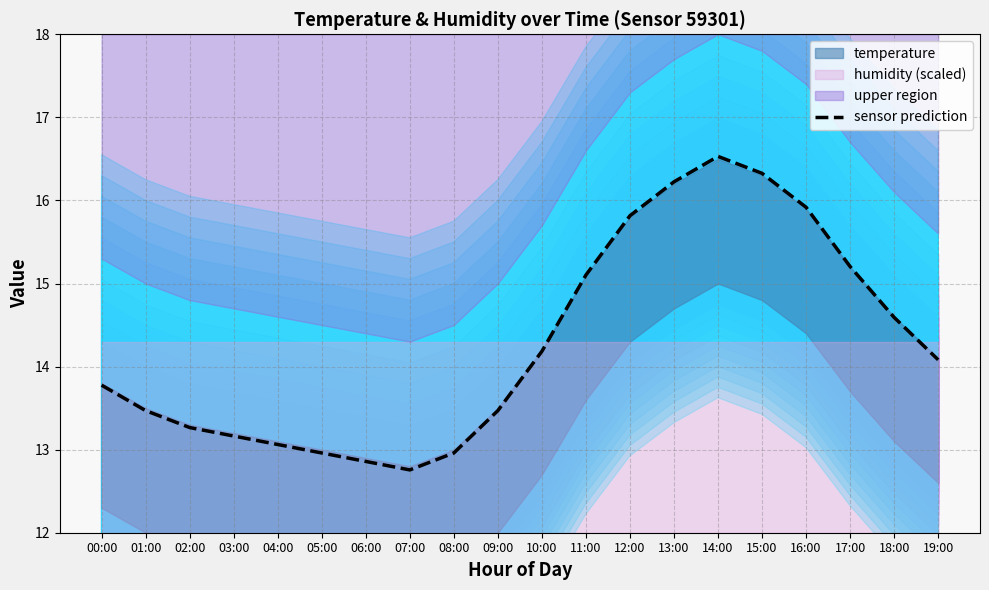

What value does the data have at 03:00?

13.2